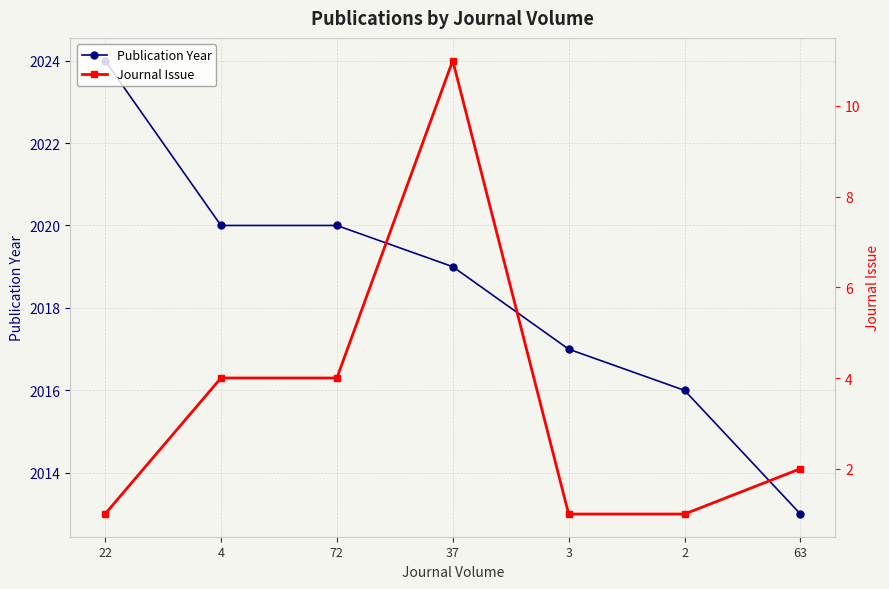

In Journal Issue, how many points are higher than both neighbors (excluding endpoints)?

1